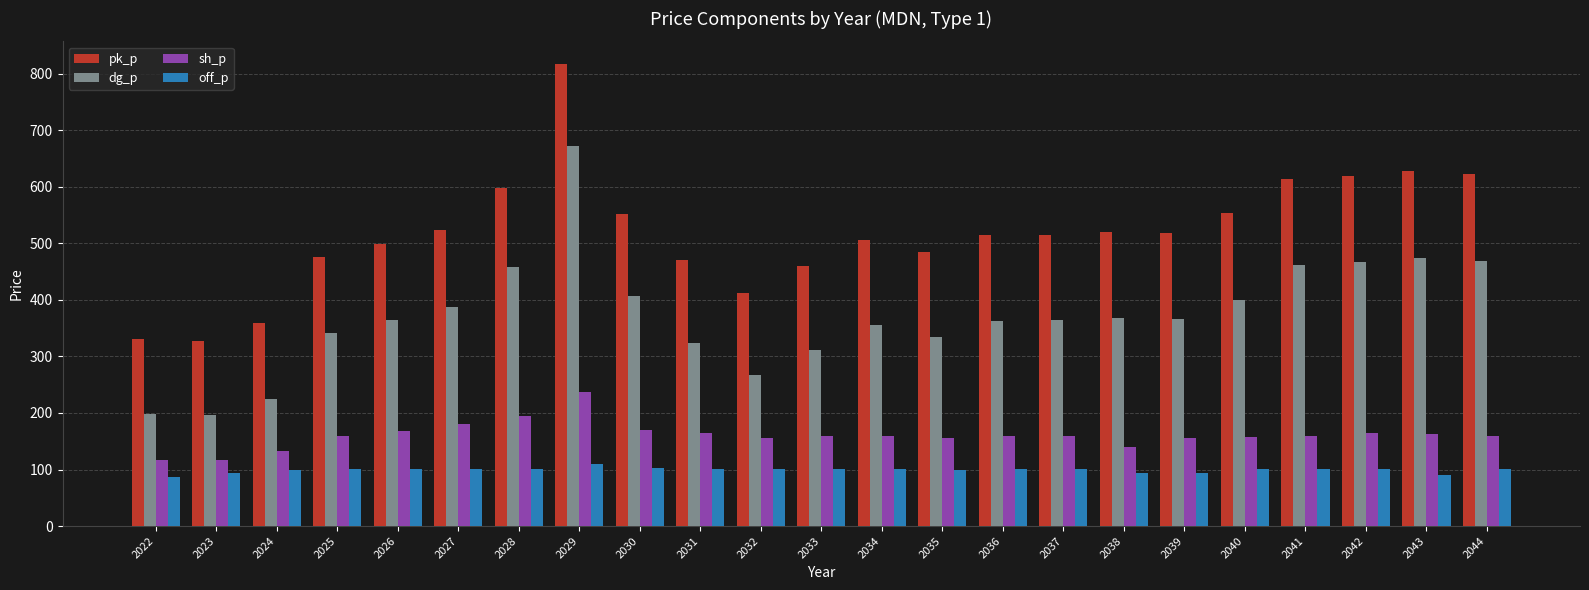

The value of sh_p at 2030 is 254.1. True or false?

False